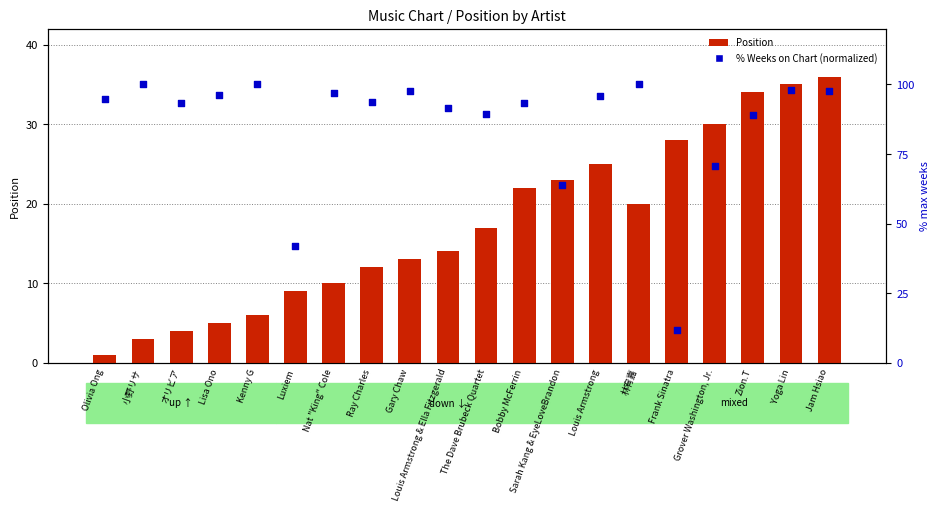

What are all the series names shown in the legend?

Position, % Weeks on Chart (normalized)